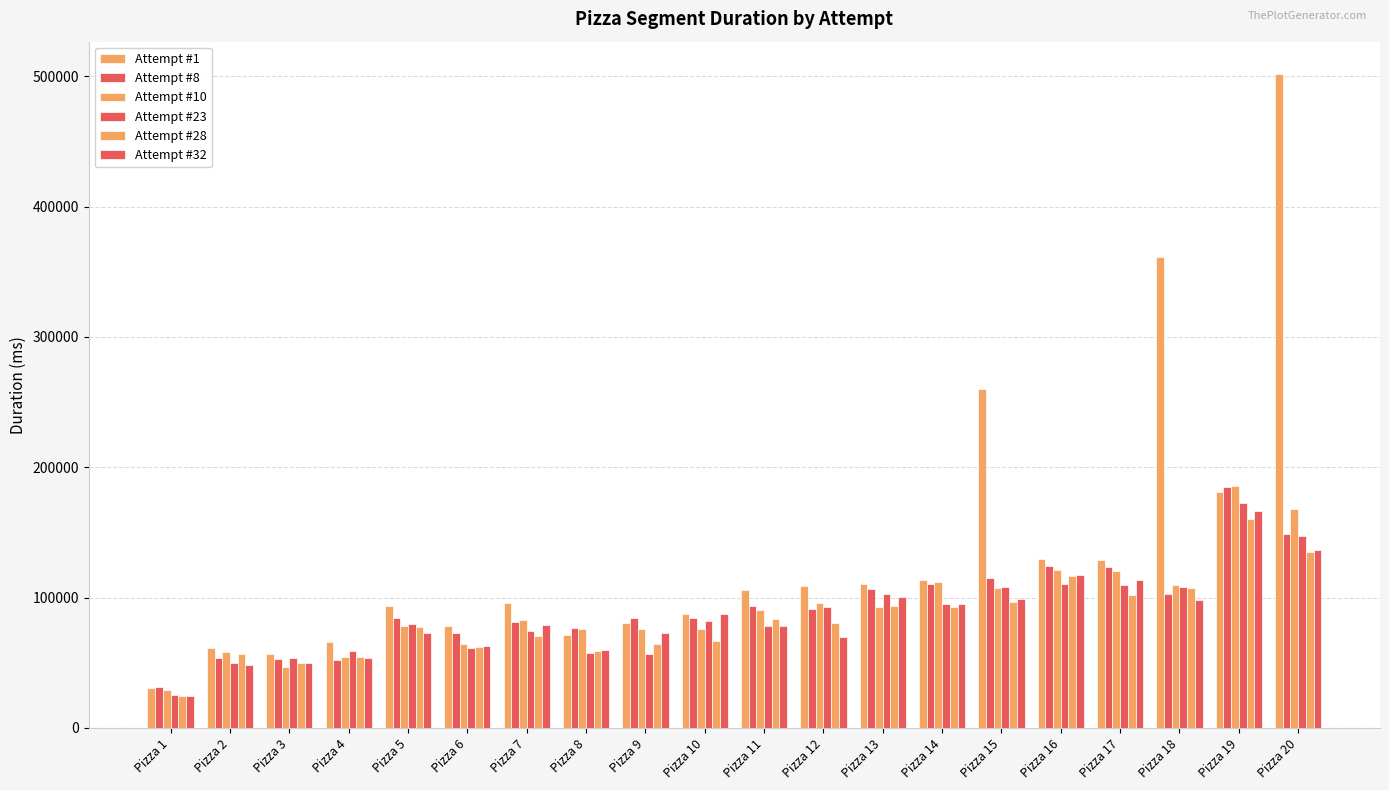

What is the value of the Attempt #1 bar at the 14th from the left?

113252